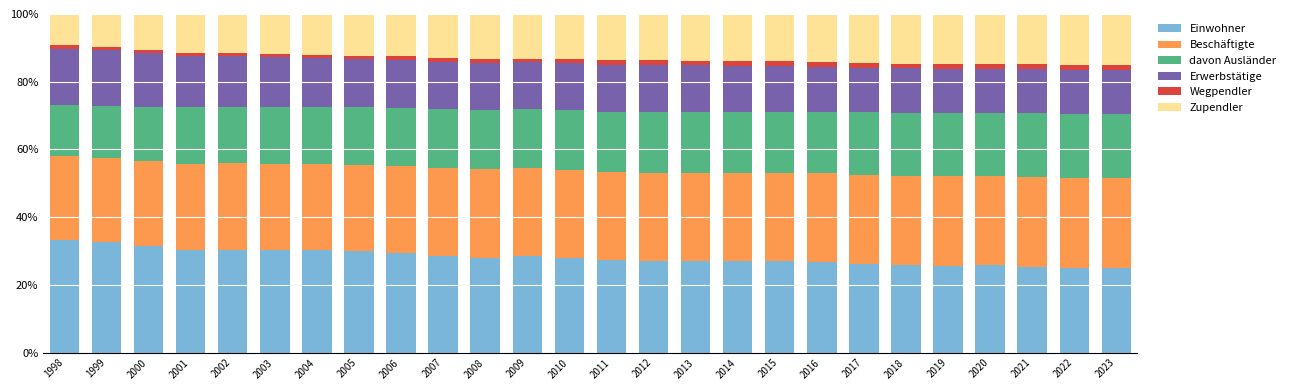

What is the average value of the Einwohner series?

28.2